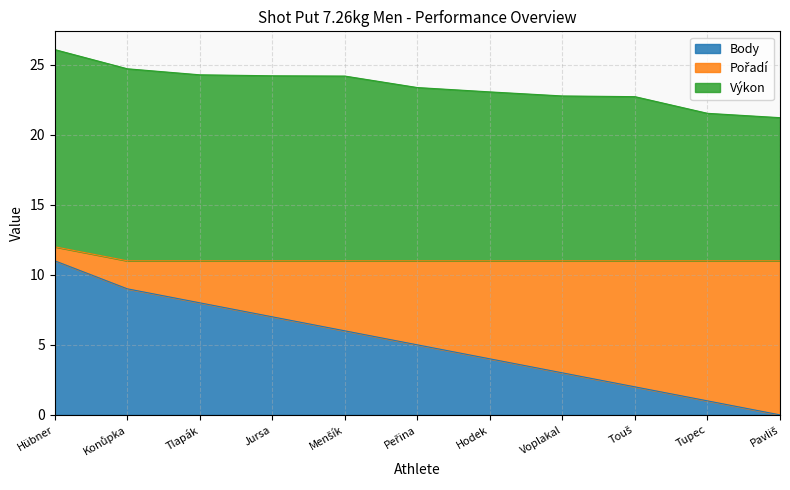

Which series has the largest total across all categories?

Výkon